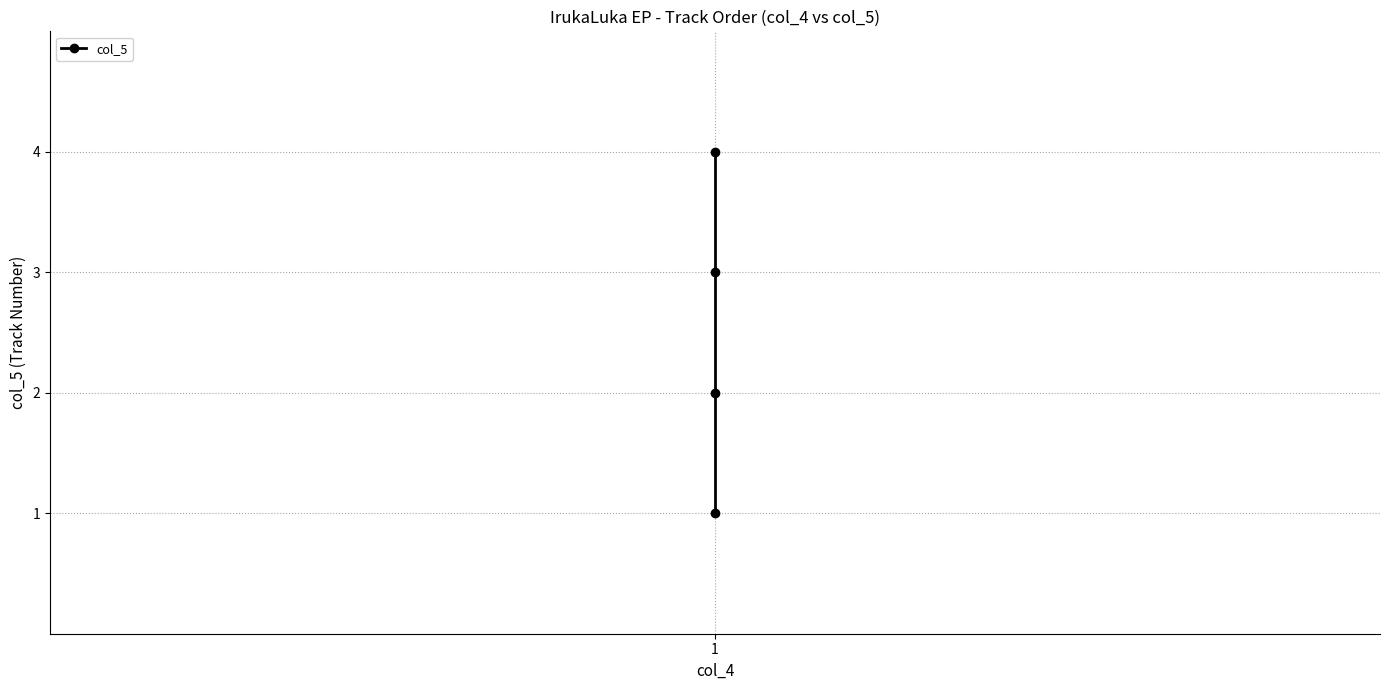

True or false: there are more than 2 points higher than both neighbors.

False